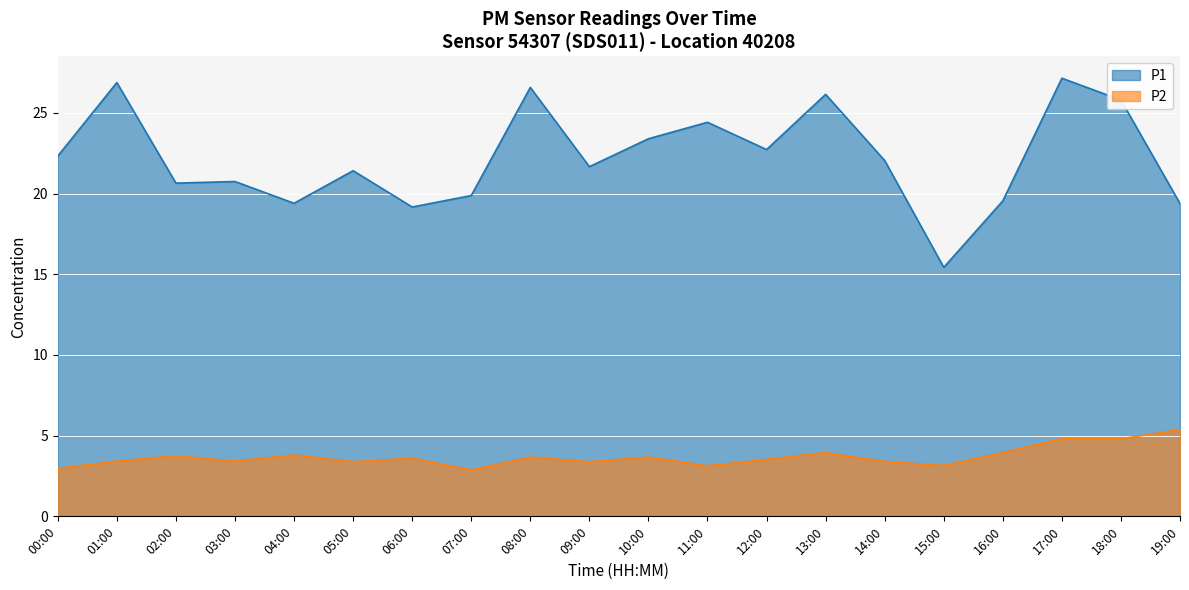

True or false: P1 and P2 cross at least once.

False